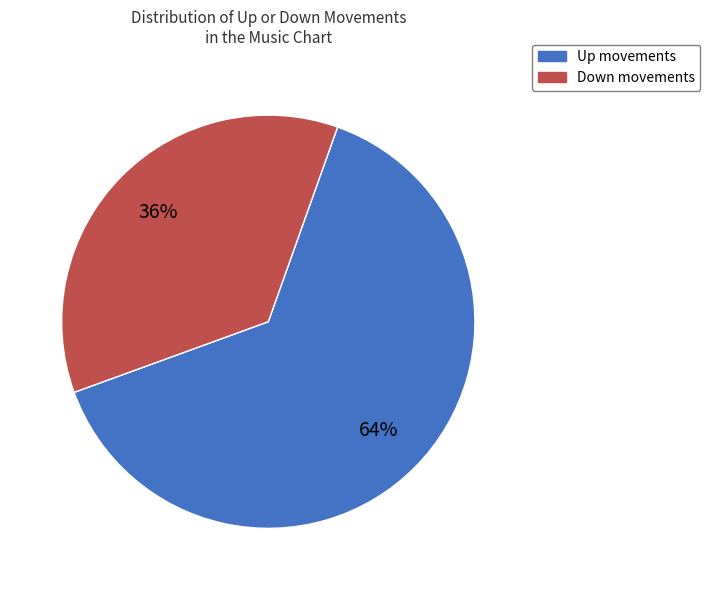

How many slices are in this pie chart?

2